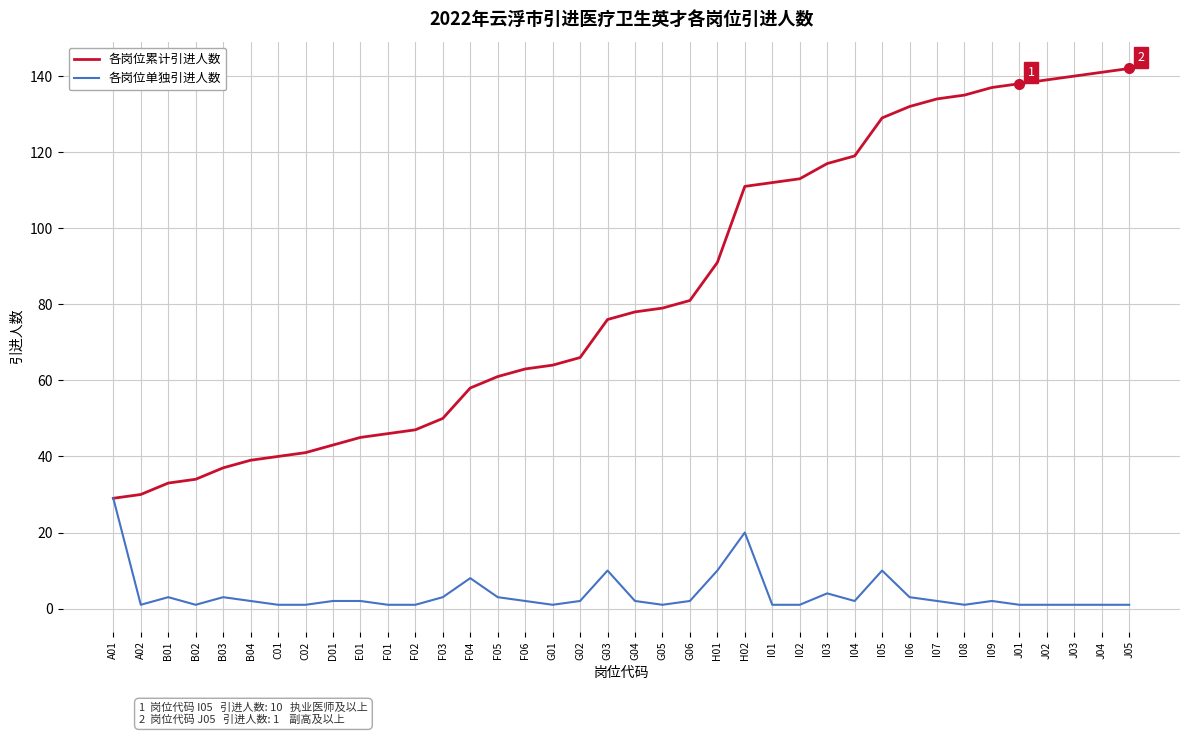

At I04, list the series in order from smallest to largest.

各岗位单独引进人数, 各岗位累计引进人数